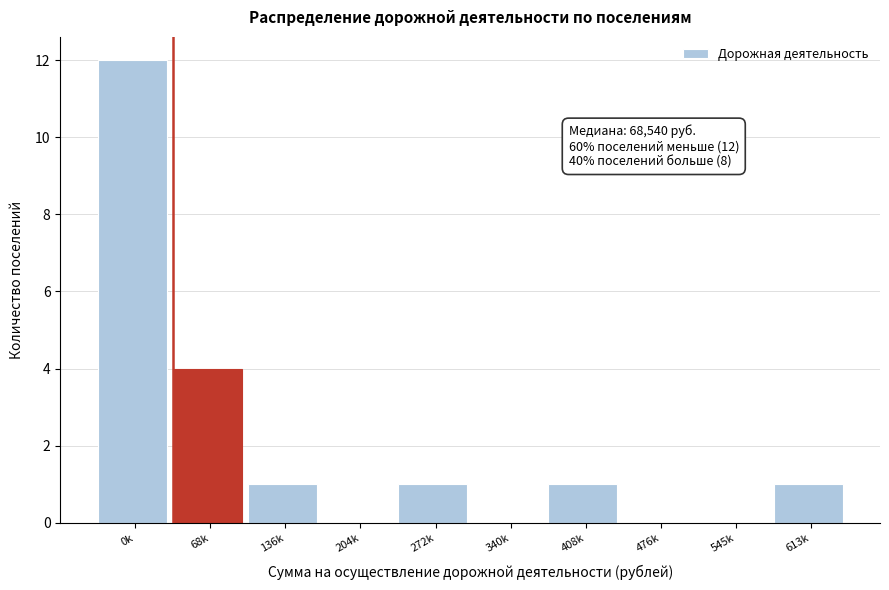

Reading left to right, transcribe all the data shown in this chart.

0k=12	68k=4	136k=1	204k=0	272k=1	340k=0	408k=1	476k=0	545k=0	613k=1